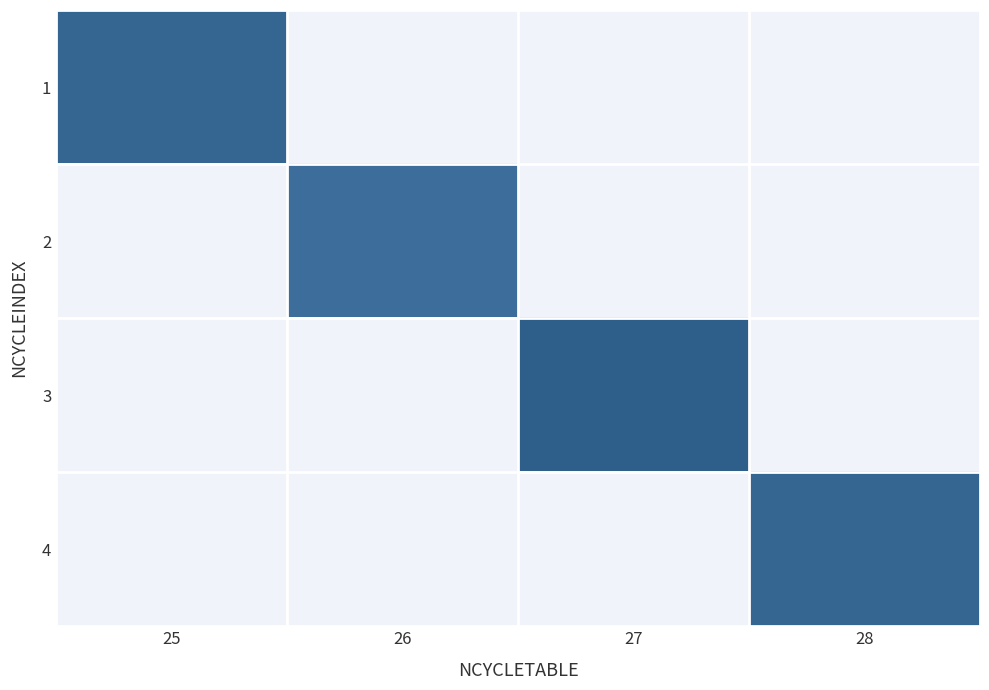

What is the difference between the highest and lowest values at 28?

10